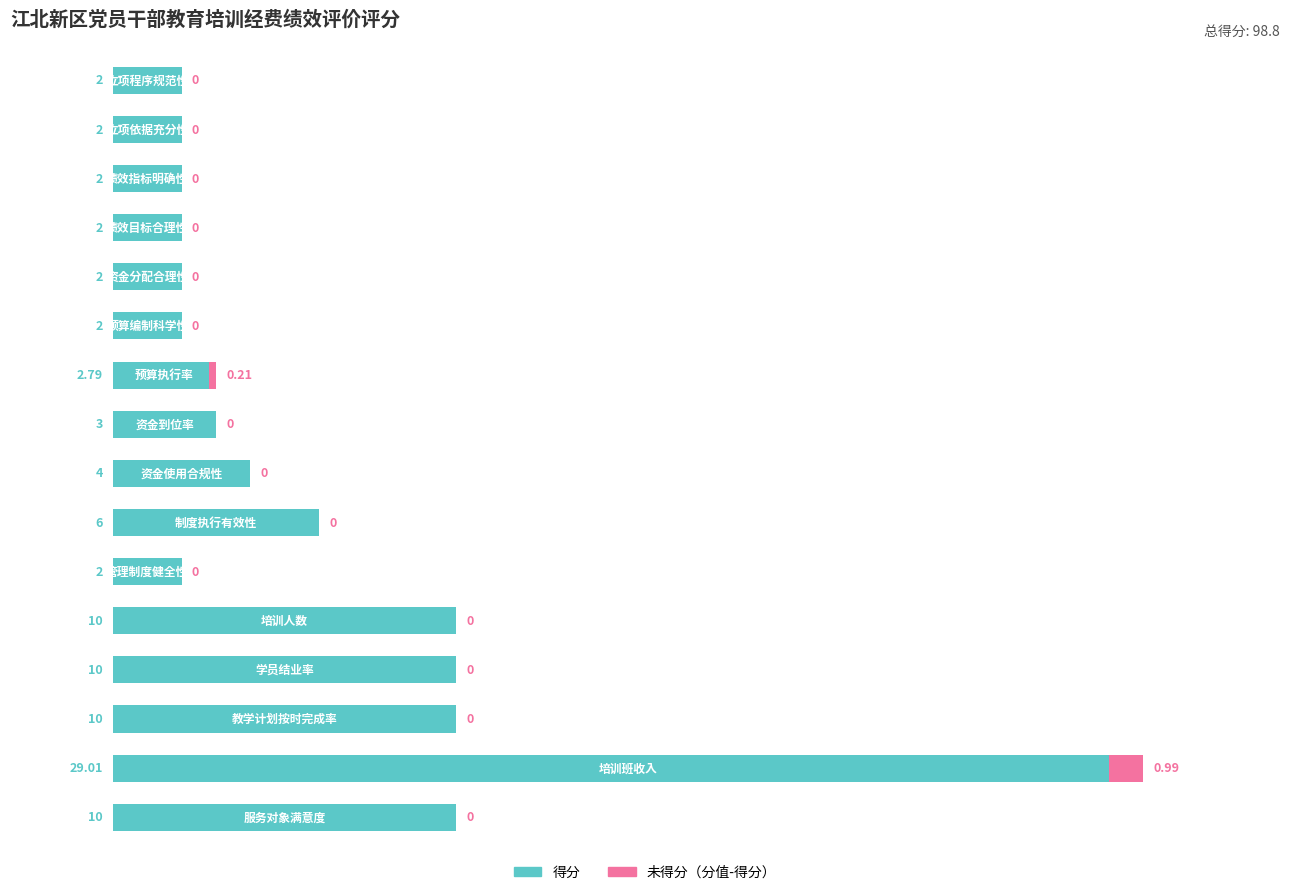

How many series are shown in this chart?

2